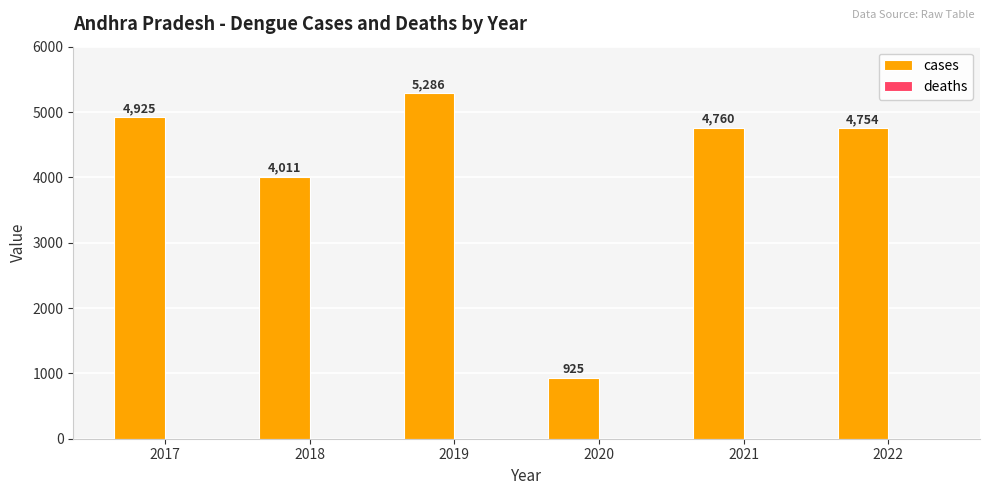

What is the difference between the second highest and second lowest values?

914